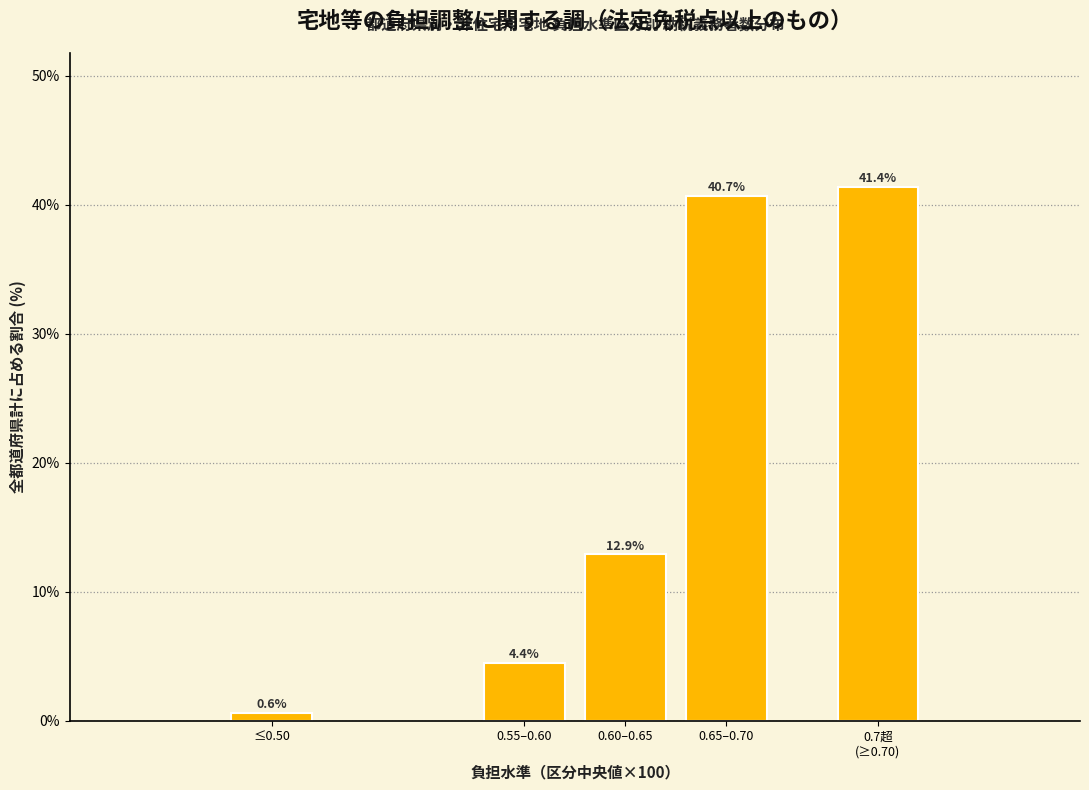

Reading left to right, list all the values displayed in this chart.

0.6	4.4	12.9	40.7	41.4